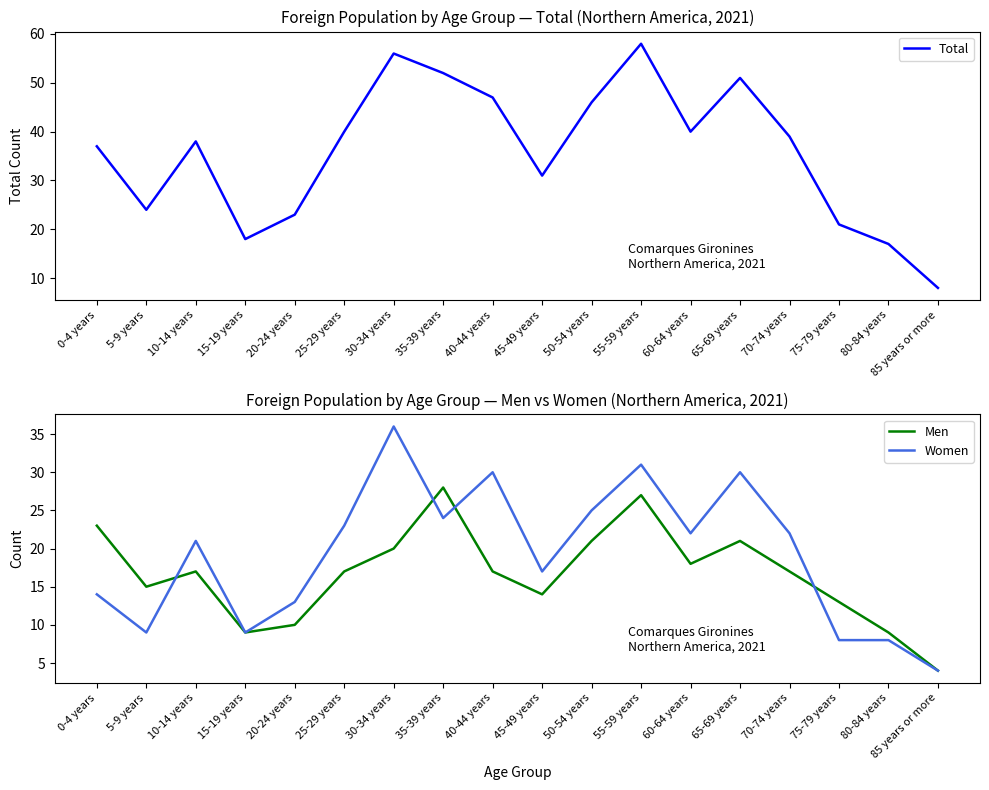

What are all the series names shown in the legend?

Total, Men, Women